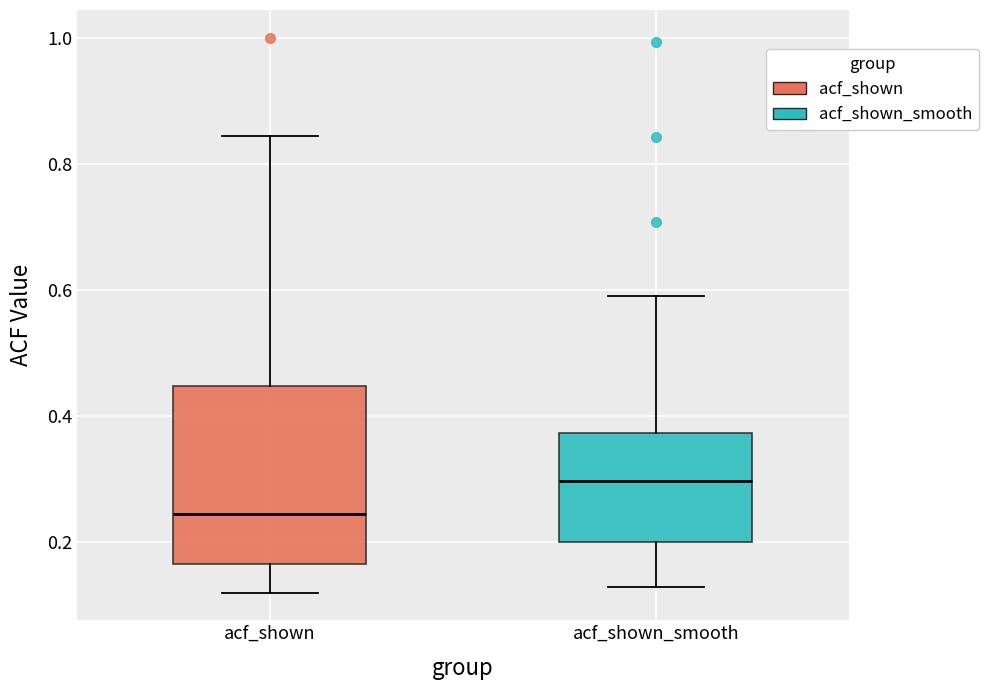

Where does the lower whisker of the box for acf_shown_smooth end on the y-axis? The values are not printed on the chart, so give them approximately, as read against the axis.

0.12